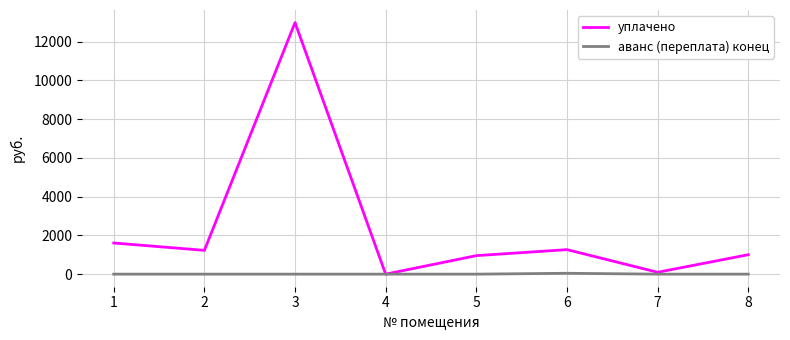

Where is the first local maximum for уплачено?

3